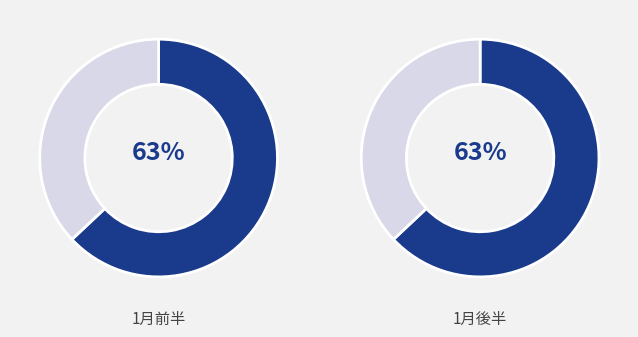

Does 雪 represent more than half of the total?

No